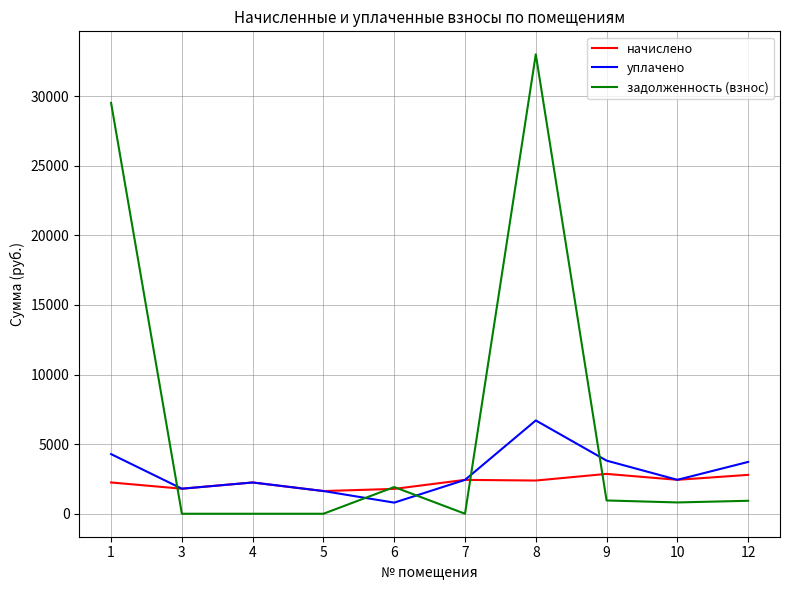

What are all the series names shown in the legend?

начислено, уплачено, задолженность (взнос)